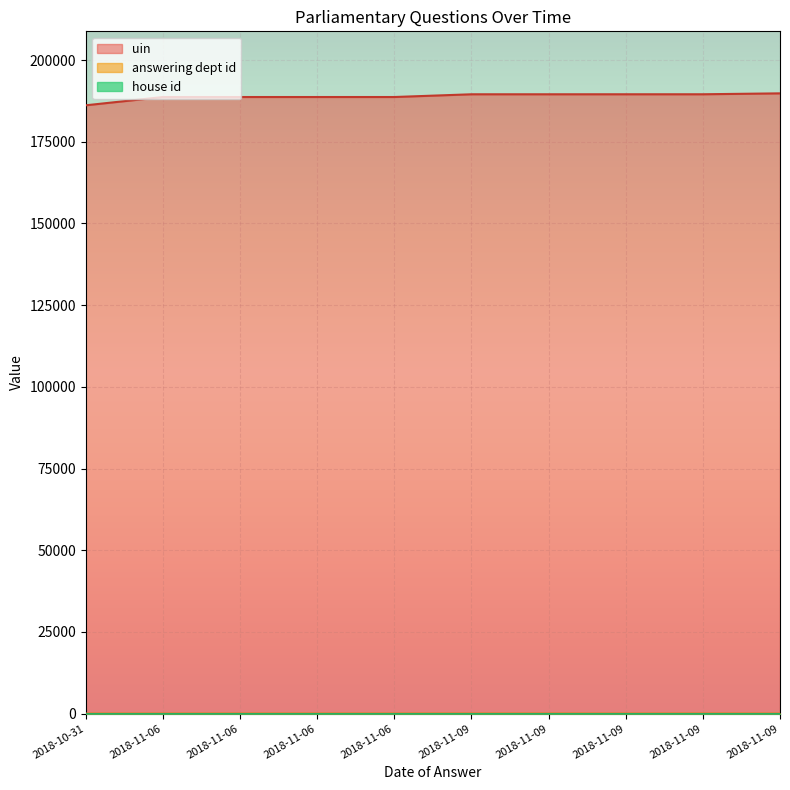

Does the chart display data point markers on the line(s)?

No